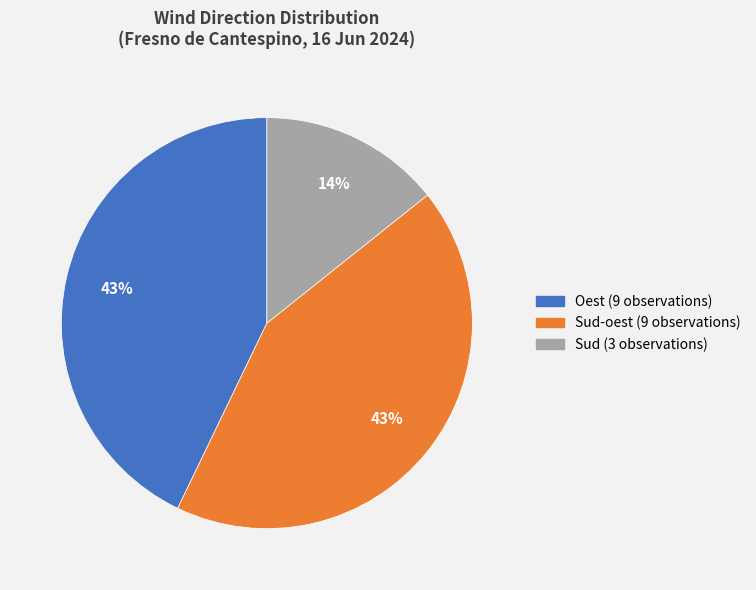

Is there a majority slice in this chart?

No